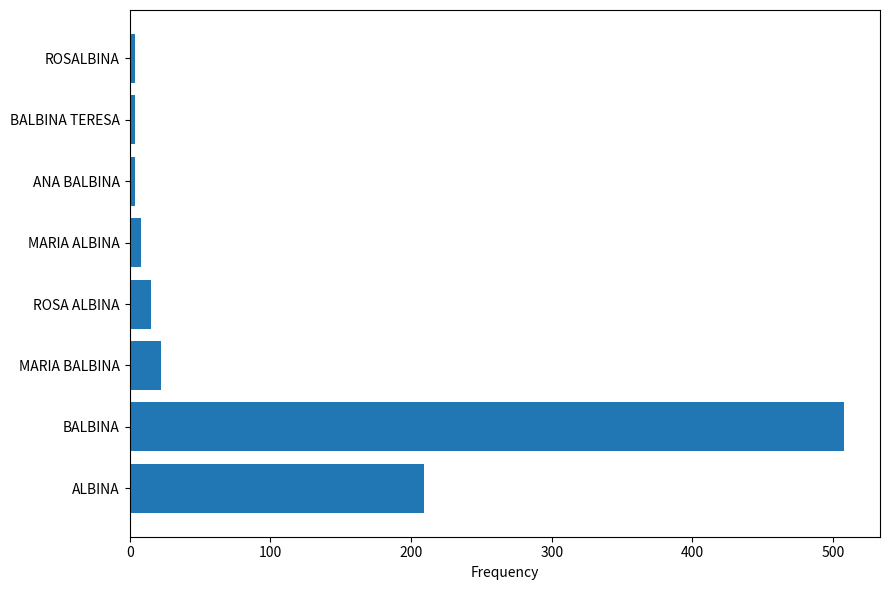

Which has a higher value, BALBINA or ALBINA?

BALBINA